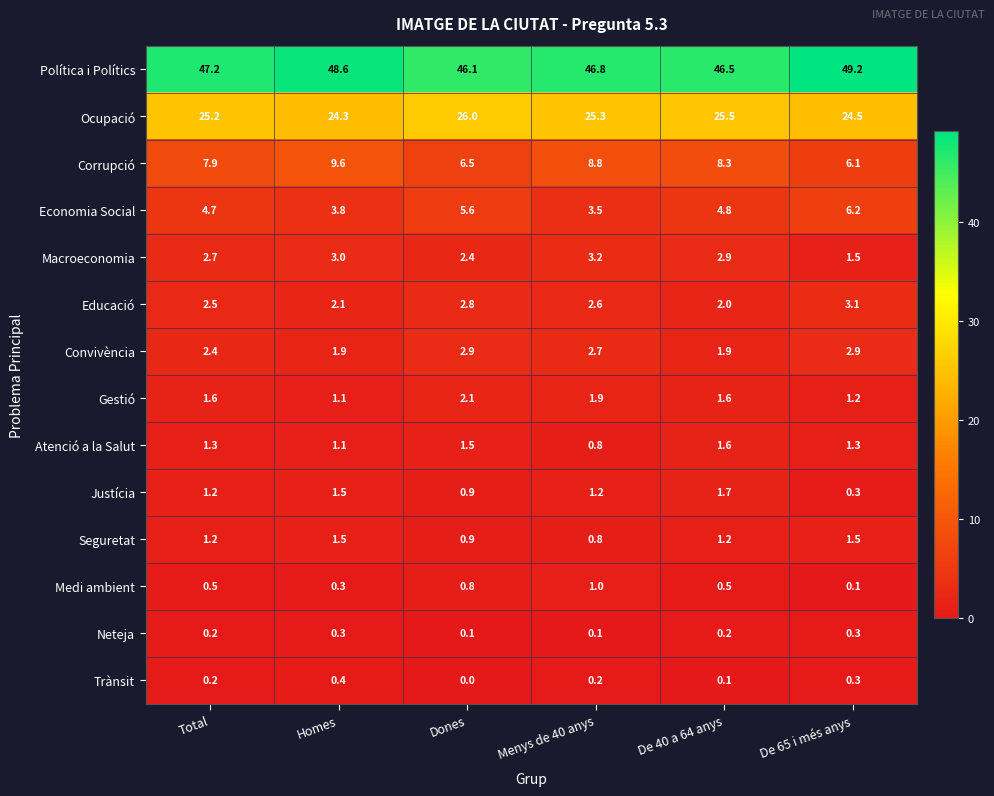

List the series in order of their peak value, highest first.

Política i Polítics, Ocupació, Corrupció, Economia Social, Macroeconomia, Educació, Convivència, Gestió, Justícia, Atenció a la Salut, Seguretat, Medi ambient, Trànsit, Neteja